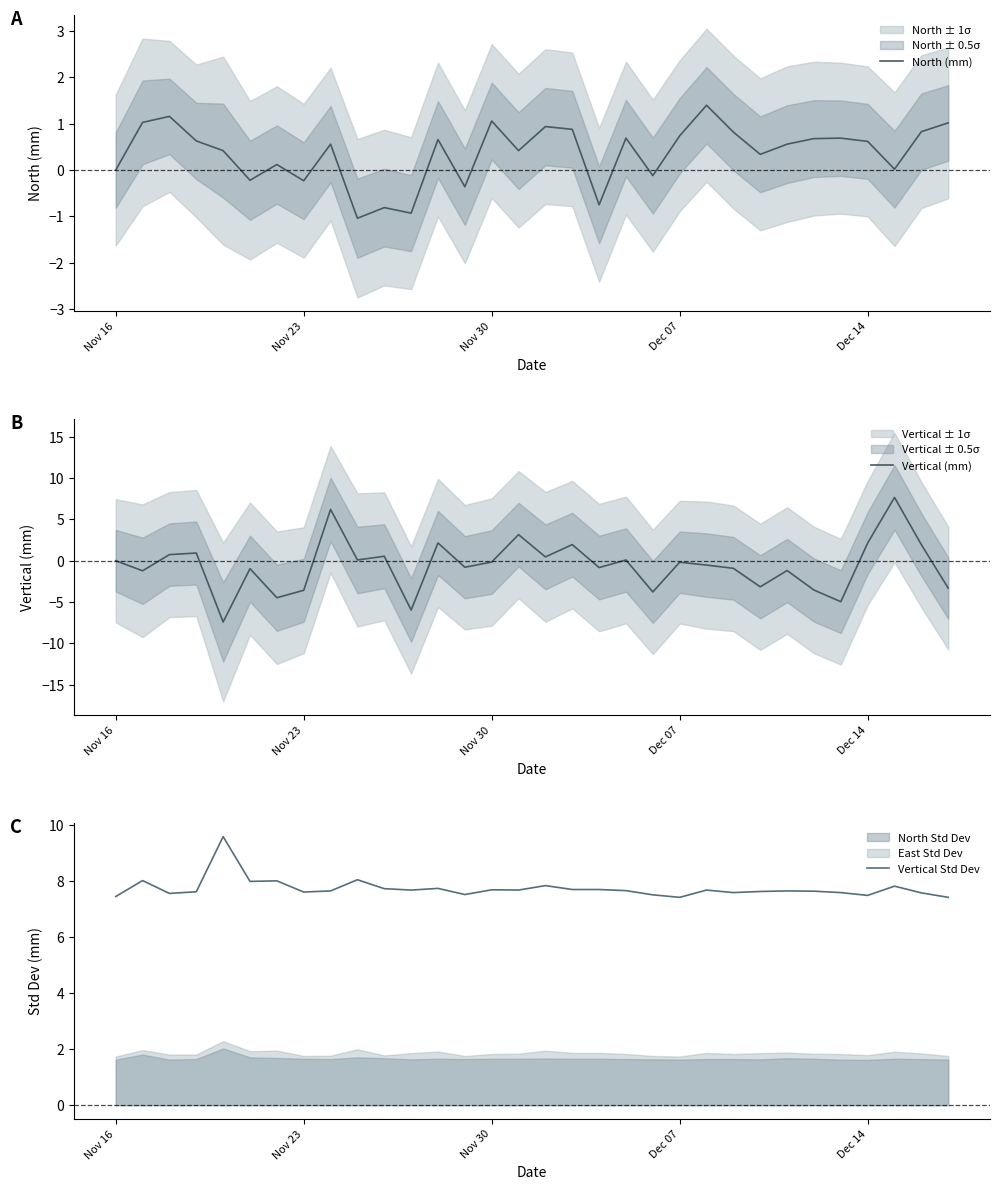

How many times do North (mm) and Vertical (mm) cross each other?

12